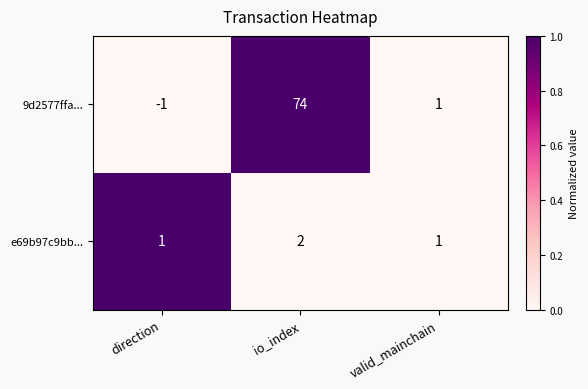

Between direction and valid_mainchain, which series saw the biggest shift?

9d2577ffa...